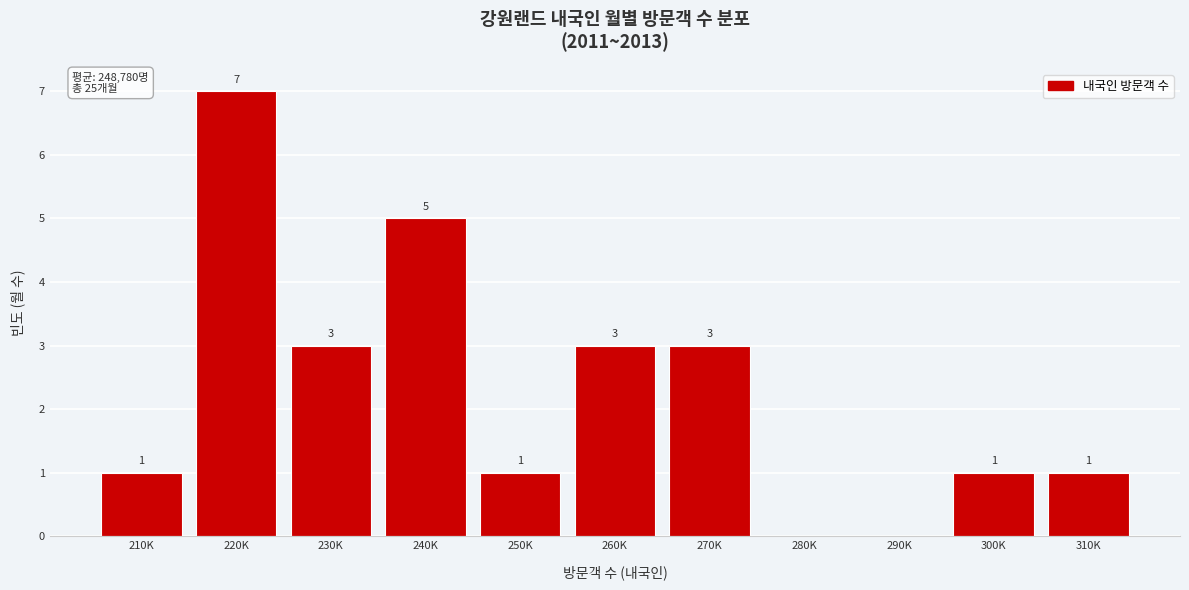

Reading right to left, extract all data points from this chart.

310K=1	300K=1	290K=0	280K=0	270K=3	260K=3	250K=1	240K=5	230K=3	220K=7	210K=1